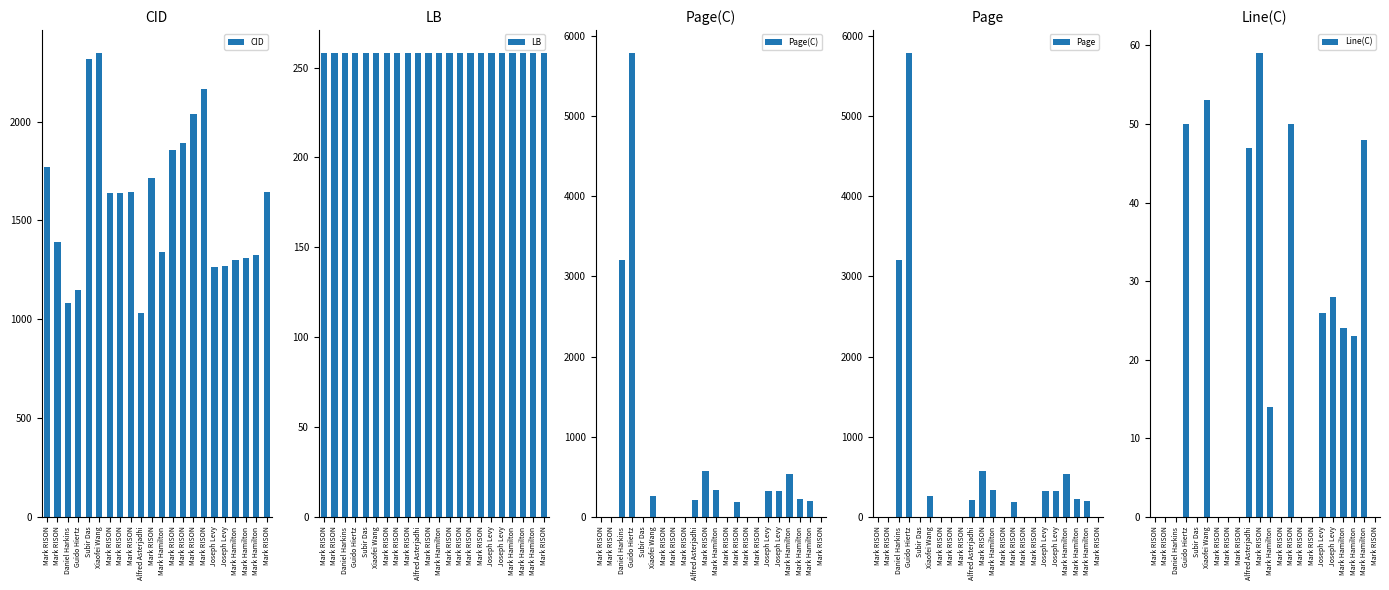

Reading right to left, transcribe all the data shown in this chart.

CID: 1643	1326	1310	1301	1267	1266	2167	2038	1891	1858	1339	1716	1031	1642	1640	1639	2346	2319	1149	1083	1393	1770
LB: 258	258	258	258	258	258	258	258	258	258	258	258	258	258	258	258	258	258	258	258	258	258
Page(C): 0	195	225	530	321	319	0	0	182	0	340	566	214	0	0	0	256	0	5785	3206	0	0
Page: 0	195	225	530	321	319	0	0	182	0	340	566	214	0	0	0	256	0	5785	3206	0	0
Line(C): 0	48	23	24	28	26	0	0	50	0	14	59	47	0	0	0	53	0	50	0	0	0